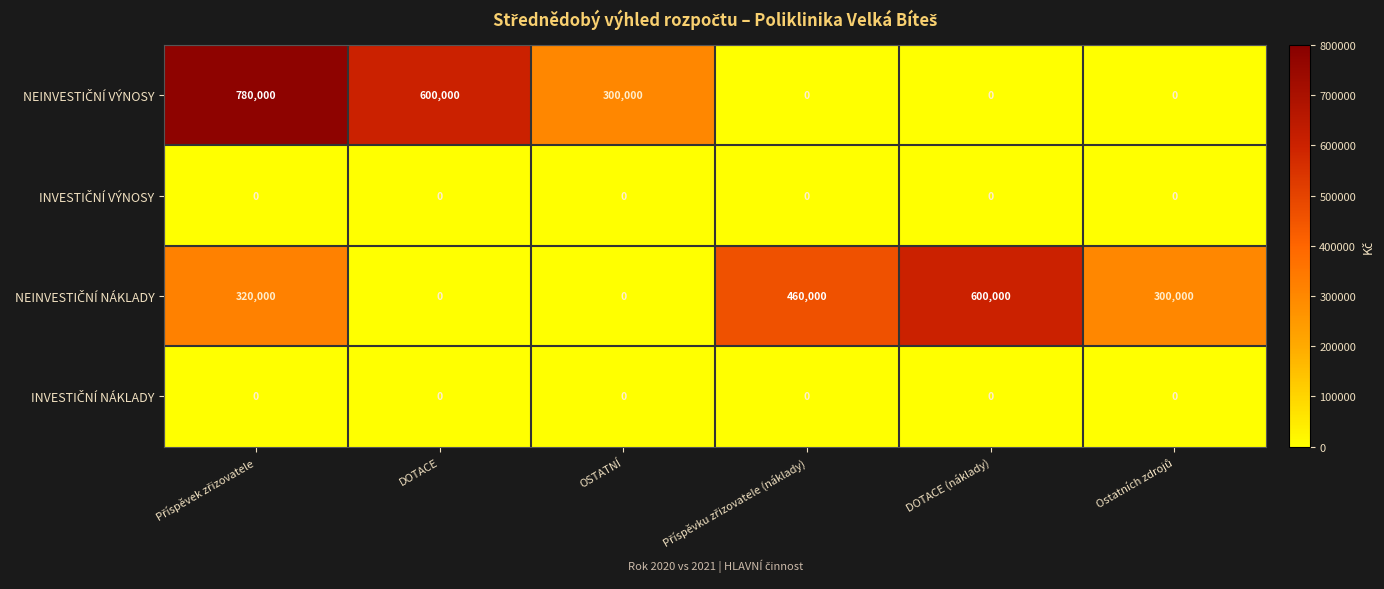

What is the greatest value displayed?

780000